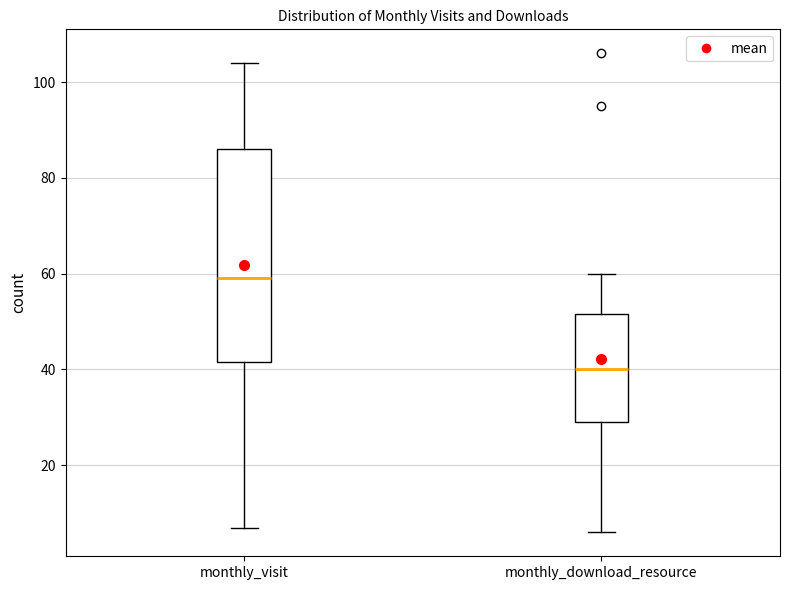

Which box has the lowest median line?

monthly_download_resource